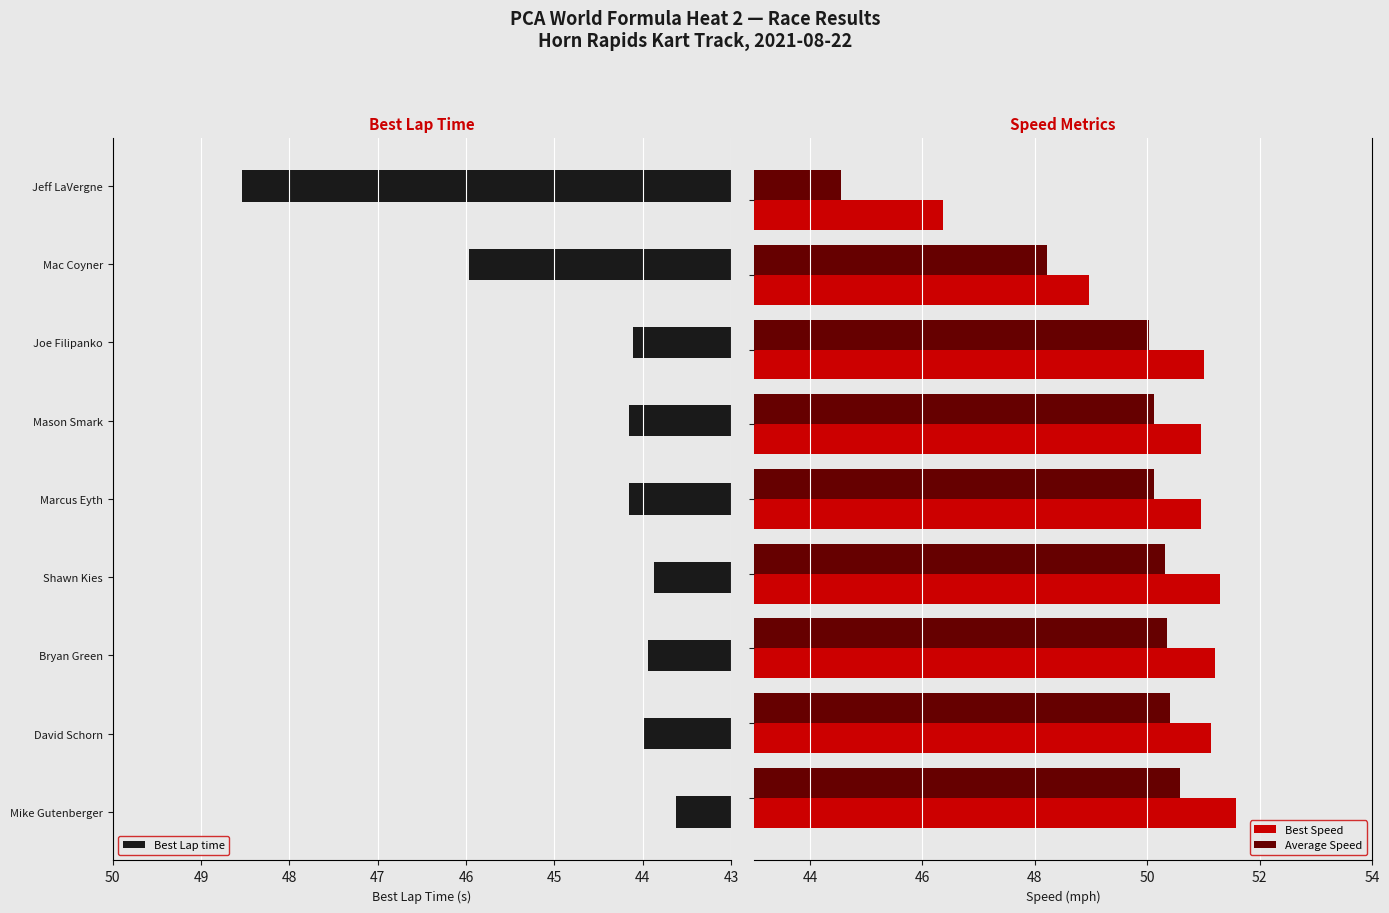

What value does the Average Speed series have at 46?

50.3